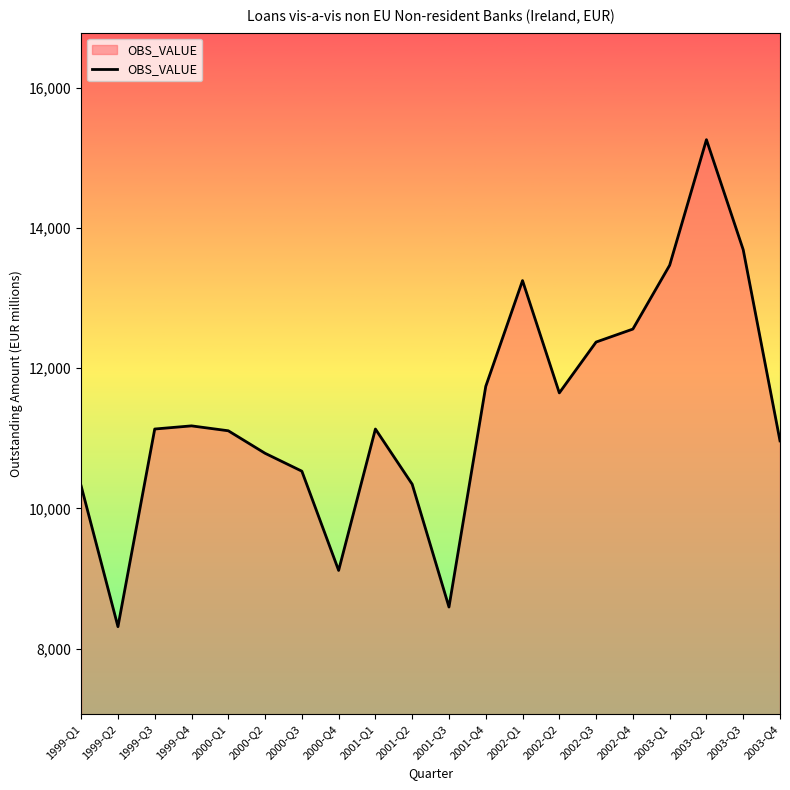

What value does the data have at 2003-Q4, to the nearest 100?

11000